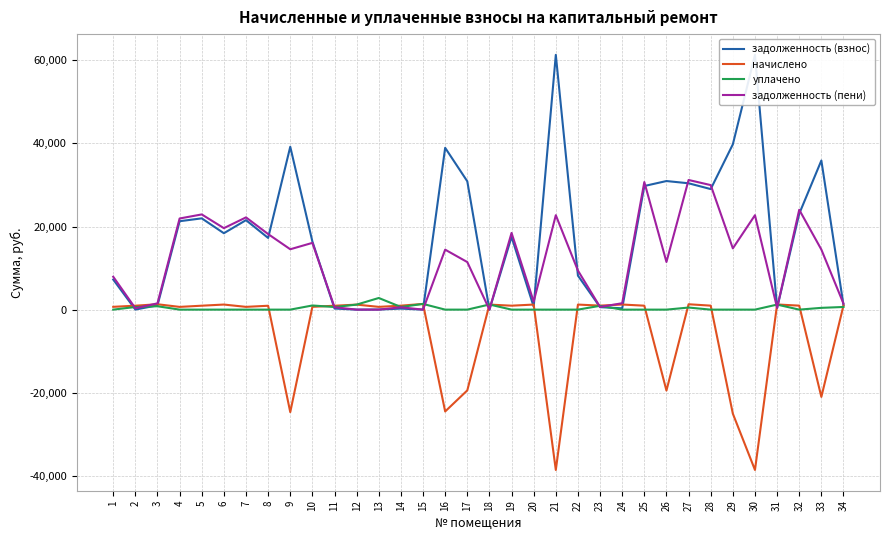

How many data points does each series have?

34